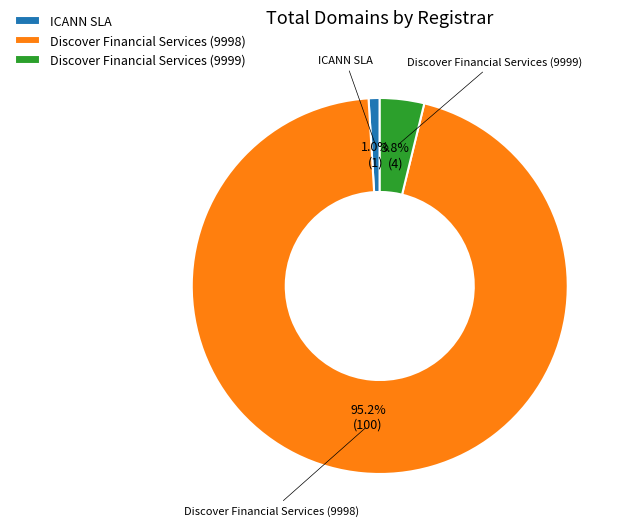

Count the number of slices in the pie.

3